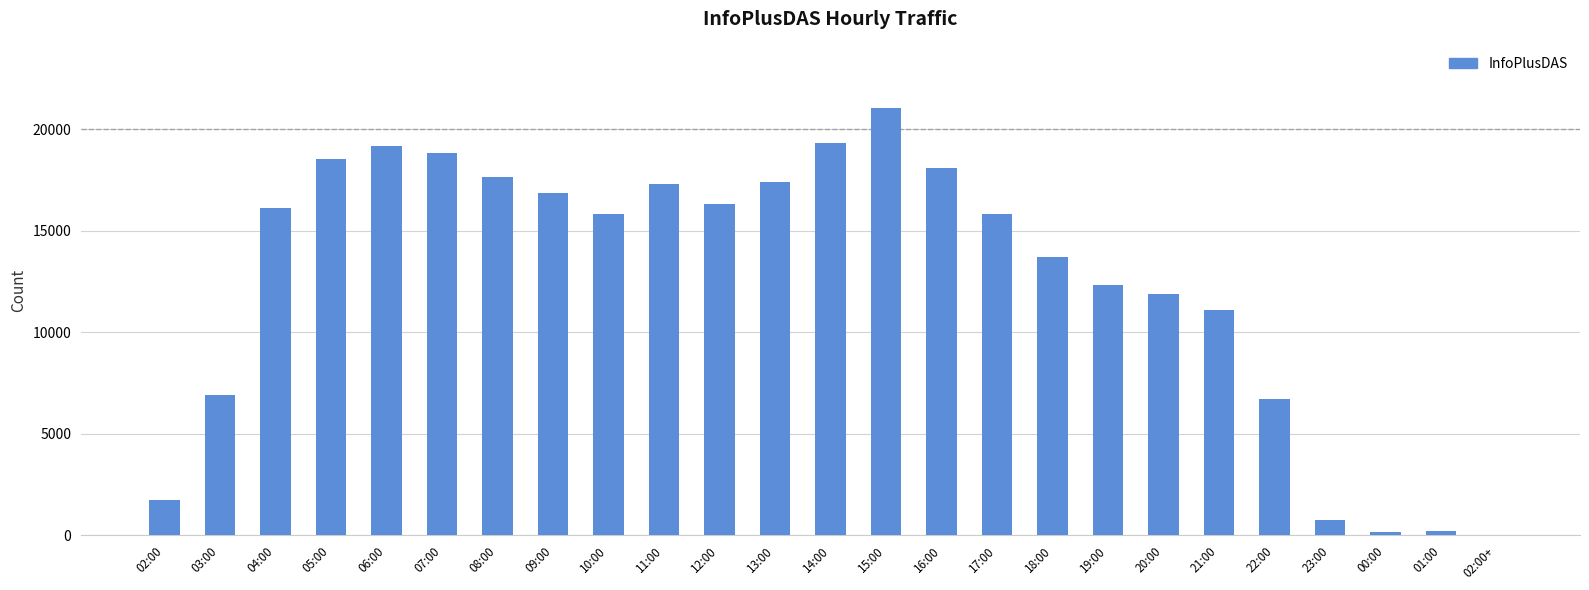

What is the change in value from 17:00 to 21:00?

-4728